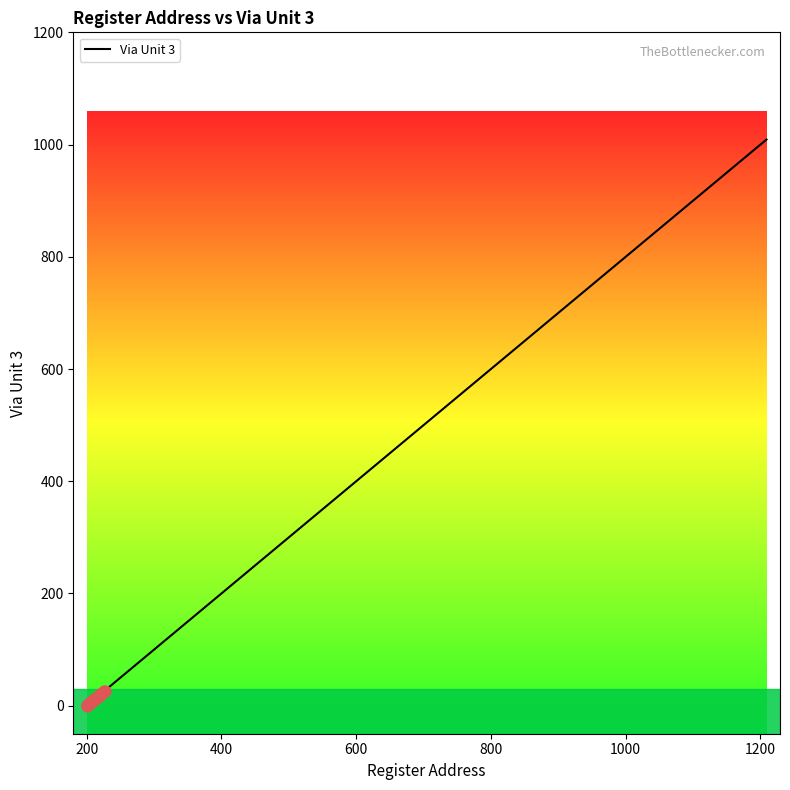

What is the difference between the maximum and minimum values?

1009